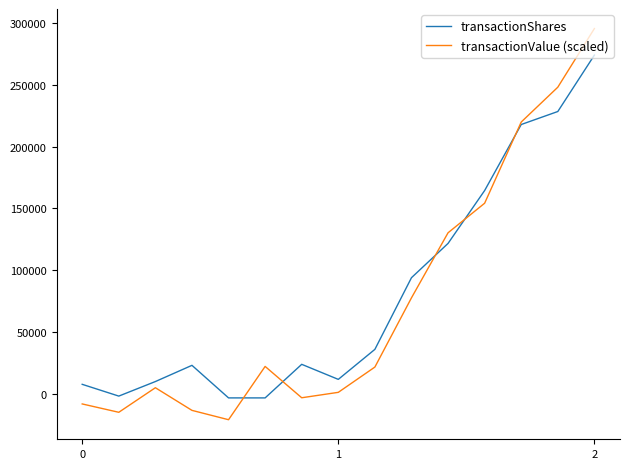

Which series has the widest spread of values?

transactionValue (scaled)